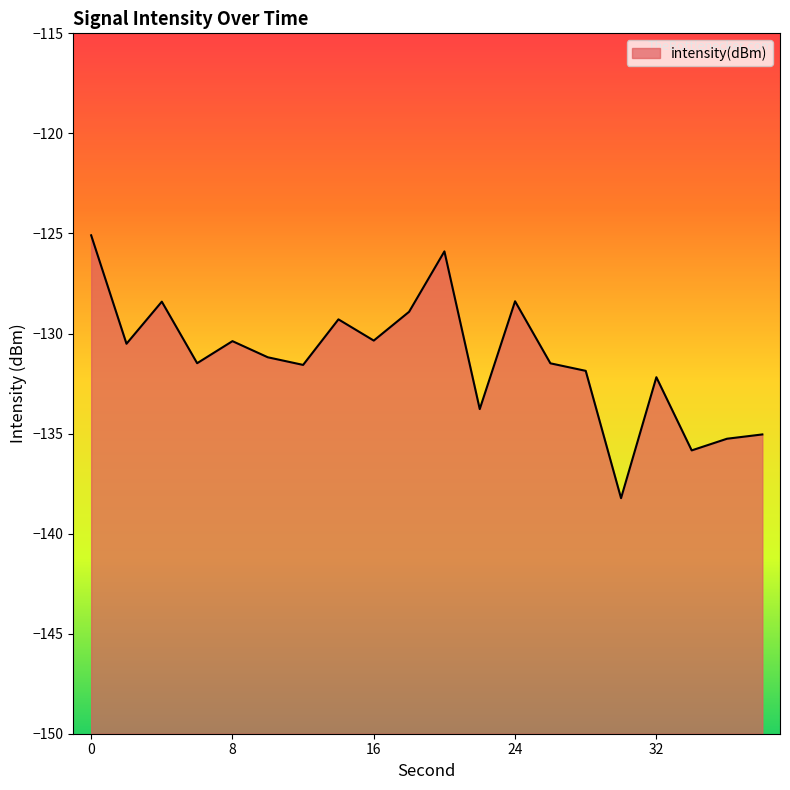

Count the number of values greater than -131.

9